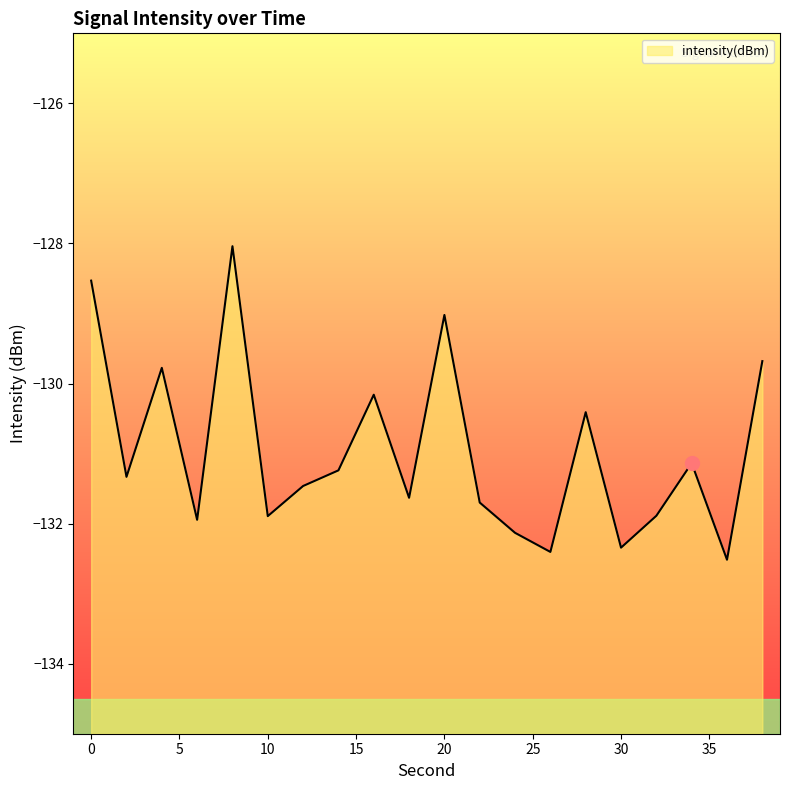

List the labels in order of value, largest first.

8, 0, 20, 38, 4, 16, 28, 34, 14, 2, 12, 18, 22, 32, 10, 6, 24, 30, 26, 36